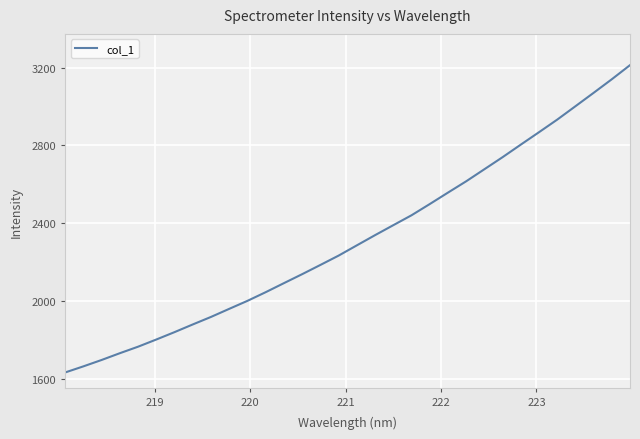

What is the greatest value displayed?

3212.5